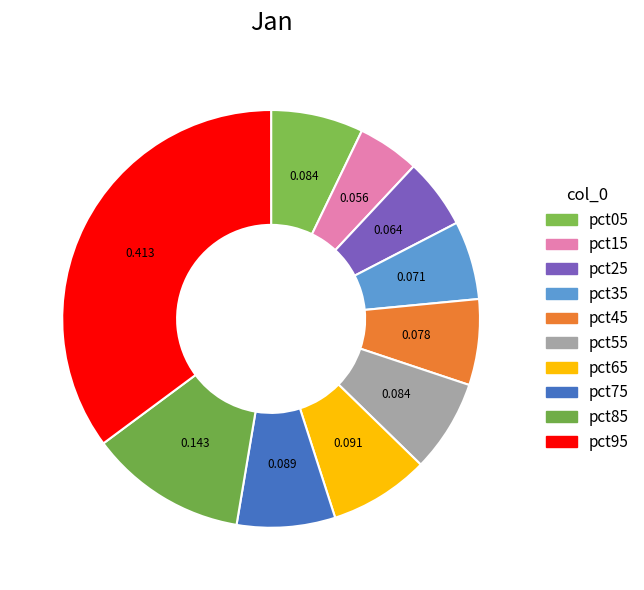

How much of the chart is everything except pct15?

95.2%